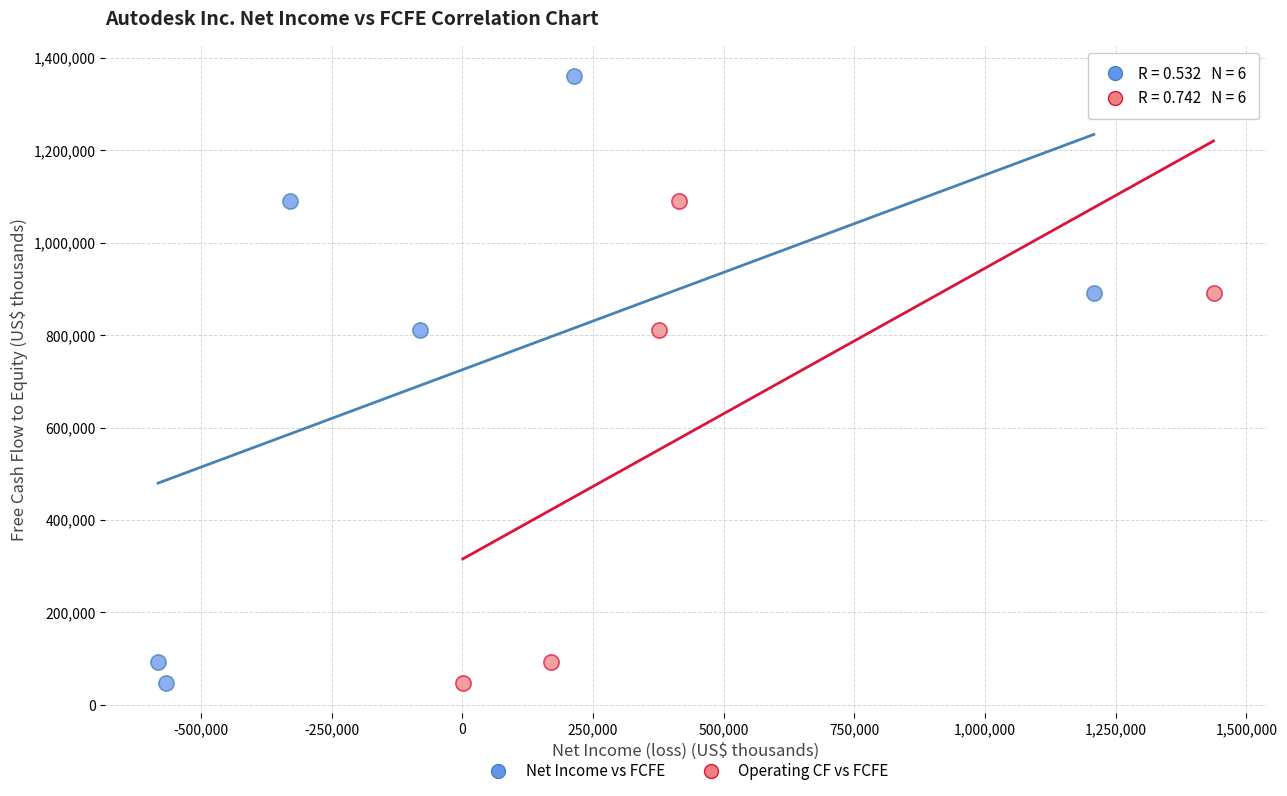

What are all the series names shown in the legend?

Net Income vs FCFE, Operating CF vs FCFE